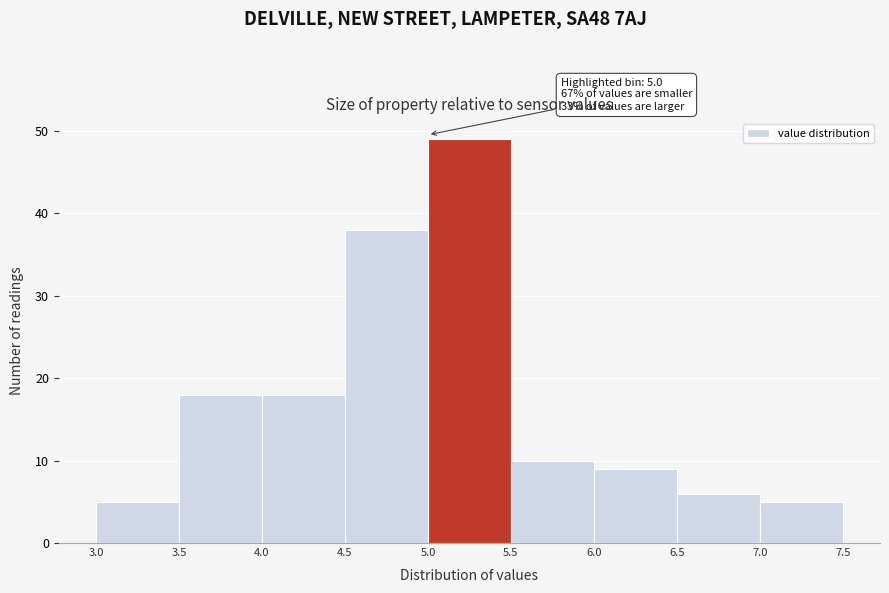

Which range on the x-axis has the tallest bar?

5.0 to 5.5